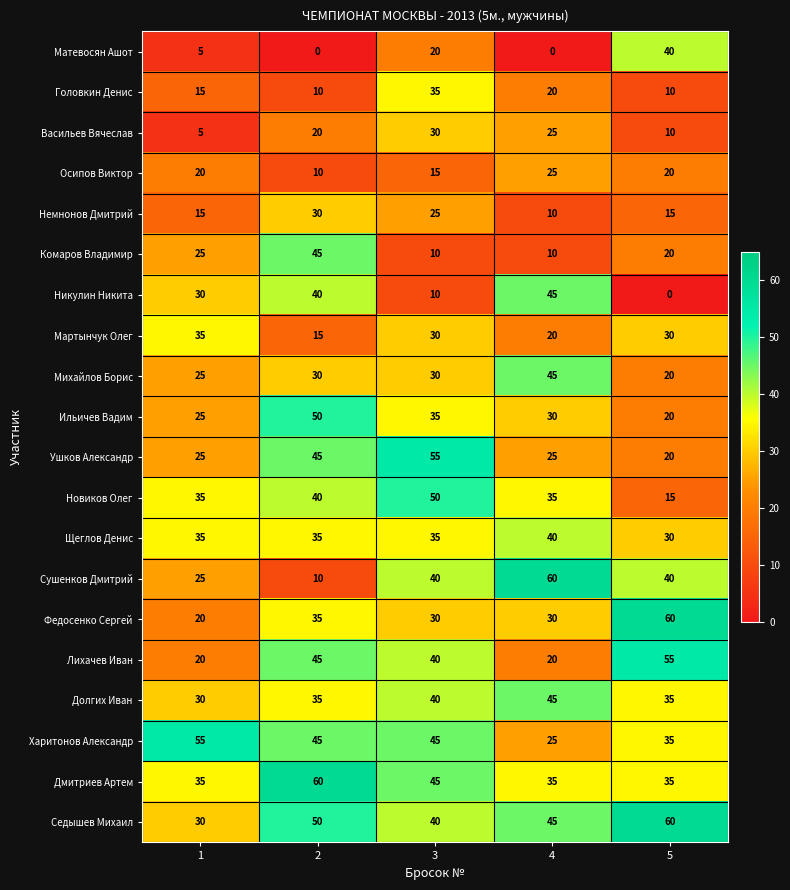

Which series has the largest total across all categories?

Седышев Михаил